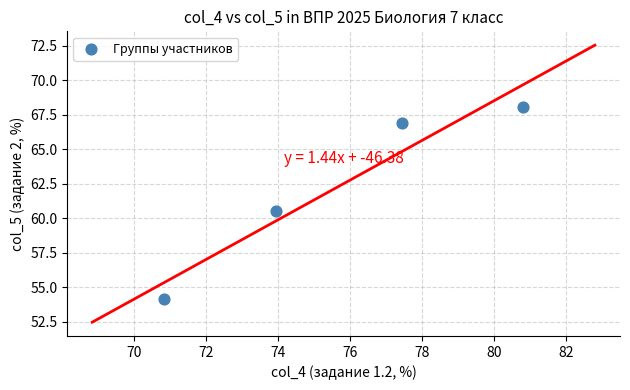

What is the average X value?

75.8